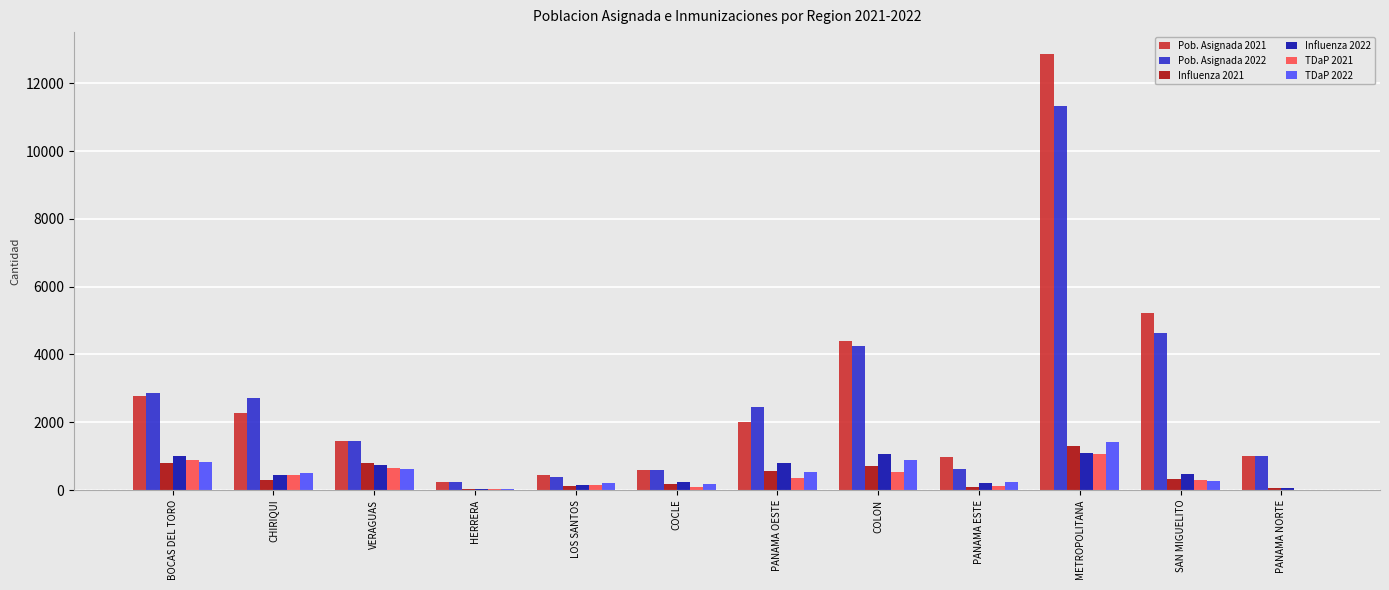

Is it true that Pob. Asignada 2021 equals 1557 at CHIRIQUI?

False